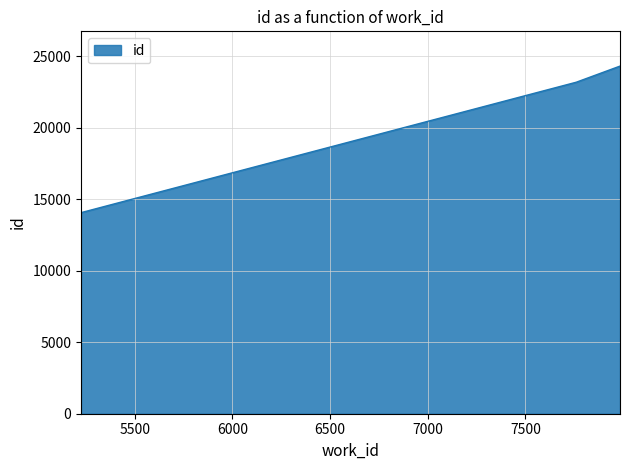

What is the difference between the second highest and minimum values?

9117